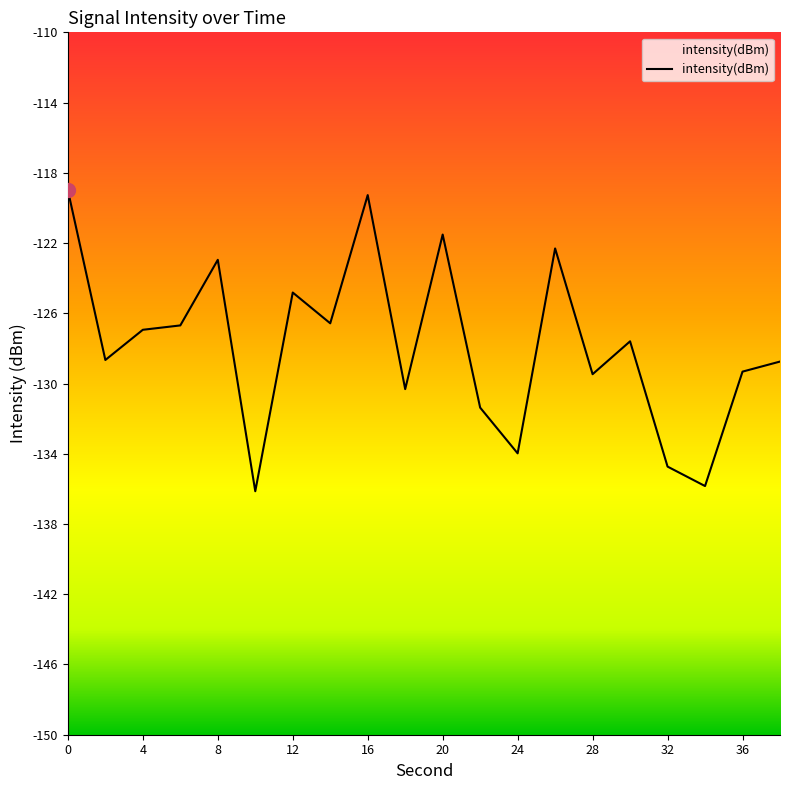

Does the chart have visible grid lines?

No